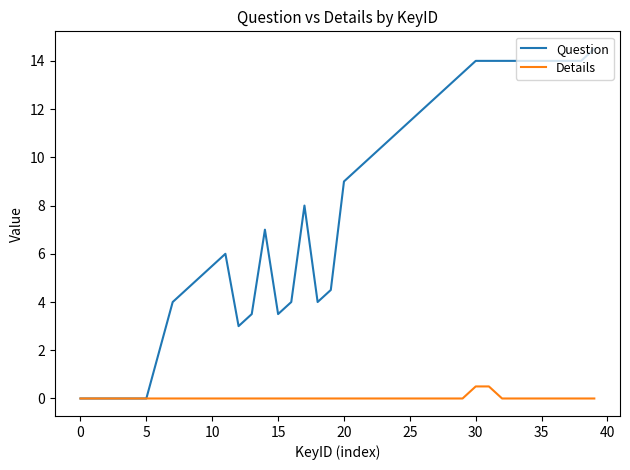

What is the maximum value shown in the chart?

14.5